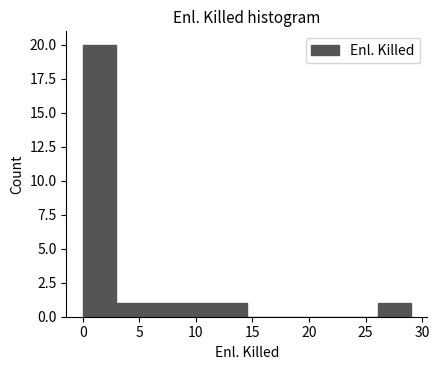

How tall is the bar that spans 11.6 to 14.5 on the x-axis? Neither the bar edges nor the heights are printed on the chart, so give them approximately, as read against the axes.

1